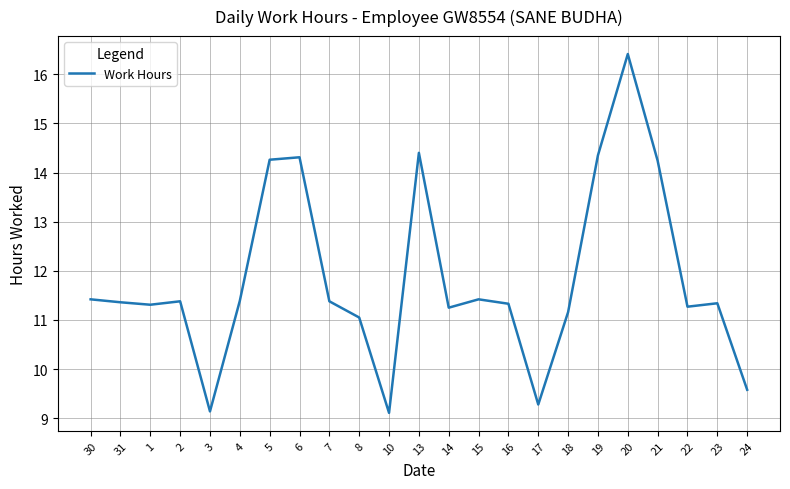

At which category does the chart reach its peak across all series?

20